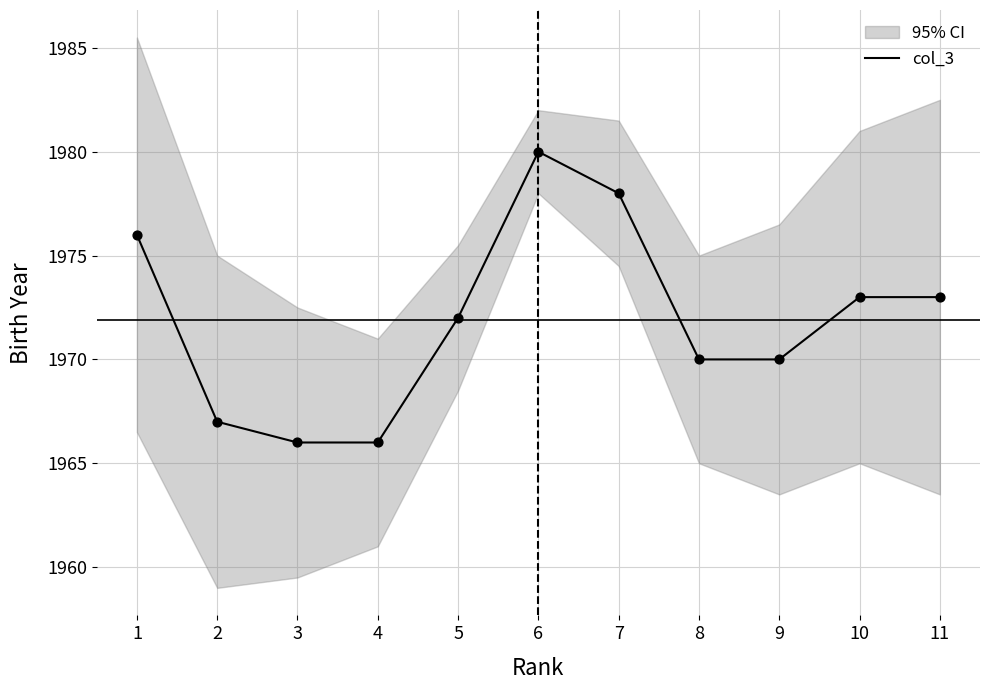

What is the change in value from 7 to 8?

-8